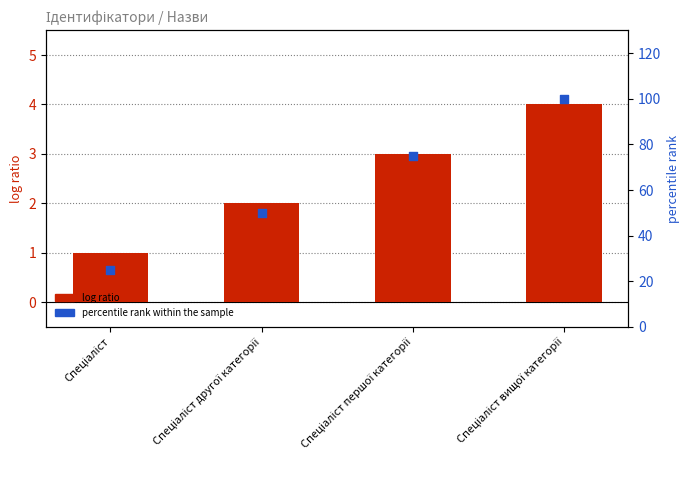

Is the value of log ratio at Спеціаліст вищої категорії greater than the value of percentile rank within the sample at Спеціаліст першої категорії?

No